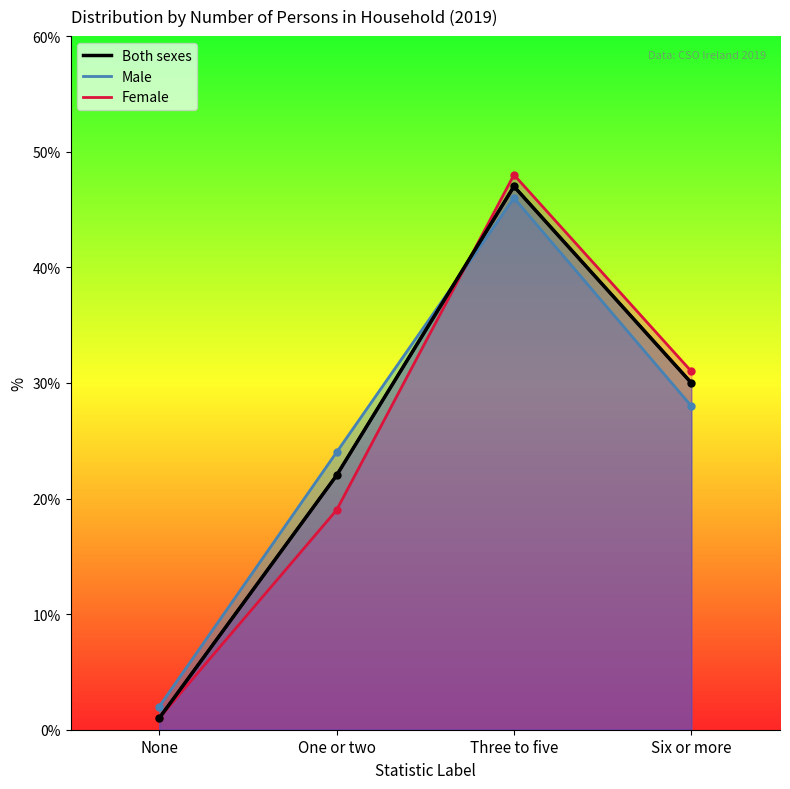

Which has a higher value, None or Six or more?

Six or more